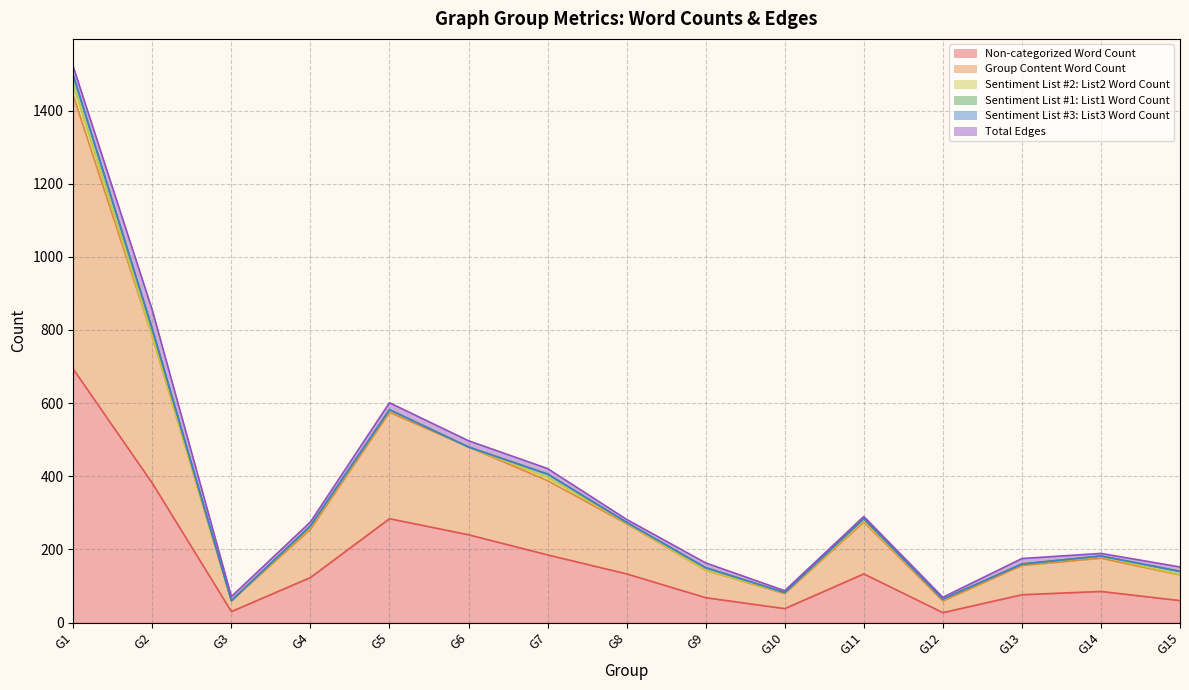

What are all the series names shown in the legend?

Non-categorized Word Count, Group Content Word Count, Sentiment List #2: List2 Word Count, Sentiment List #1: List1 Word Count, Sentiment List #3: List3 Word Count, Total Edges